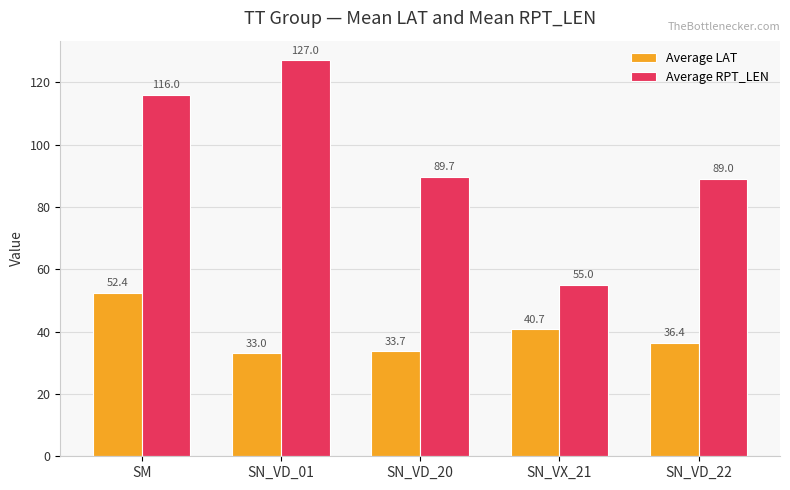

Reading left to right, list all the values displayed in this chart.

Average LAT: SM=52.4	SN_VD_01=33.0	SN_VD_20=33.7	SN_VX_21=40.7	SN_VD_22=36.4
Average RPT_LEN: SM=116.0	SN_VD_01=127.0	SN_VD_20=89.7	SN_VX_21=55.0	SN_VD_22=89.0